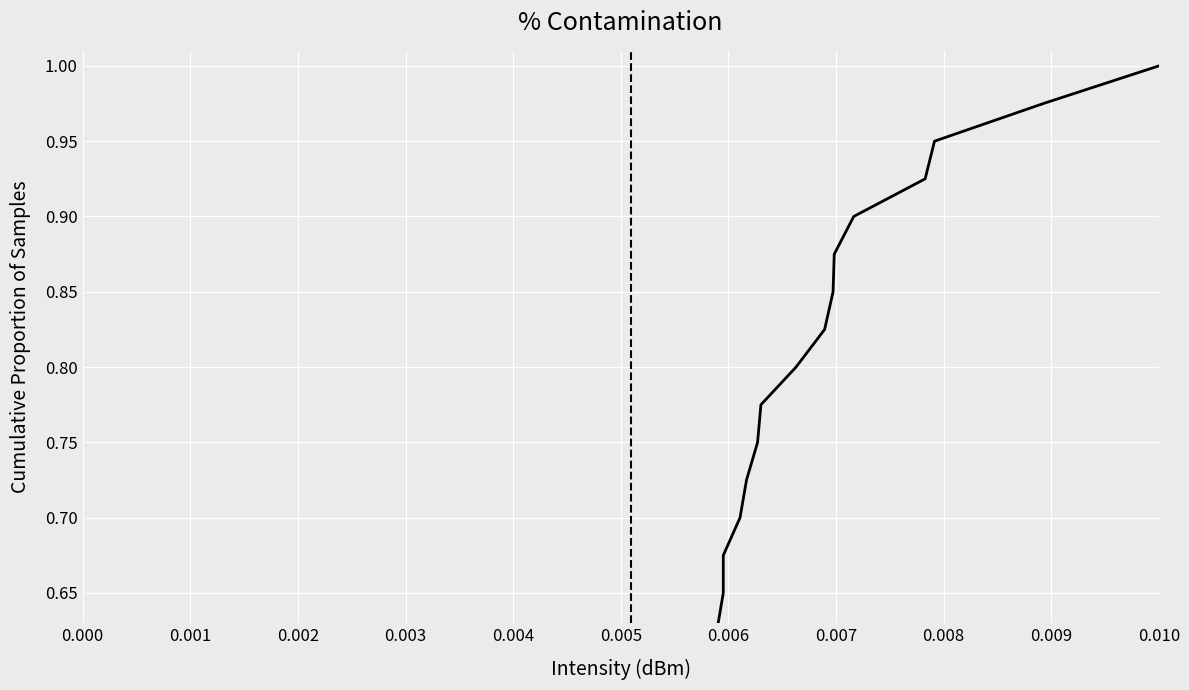

Reading right to left, transcribe all the data shown in this chart.

1.0	1.0	0.9	0.9	0.9	0.9	0.8	0.8	0.8	0.8	0.8	0.7	0.7	0.7	0.7	0.6	0.6	0.6	0.6	0.5	0.5	0.5	0.5	0.4	0.4	0.4	0.3	0.3	0.3	0.3	0.2	0.2	0.2	0.2	0.1	0.1	0.1	0.1	0.1	0.0